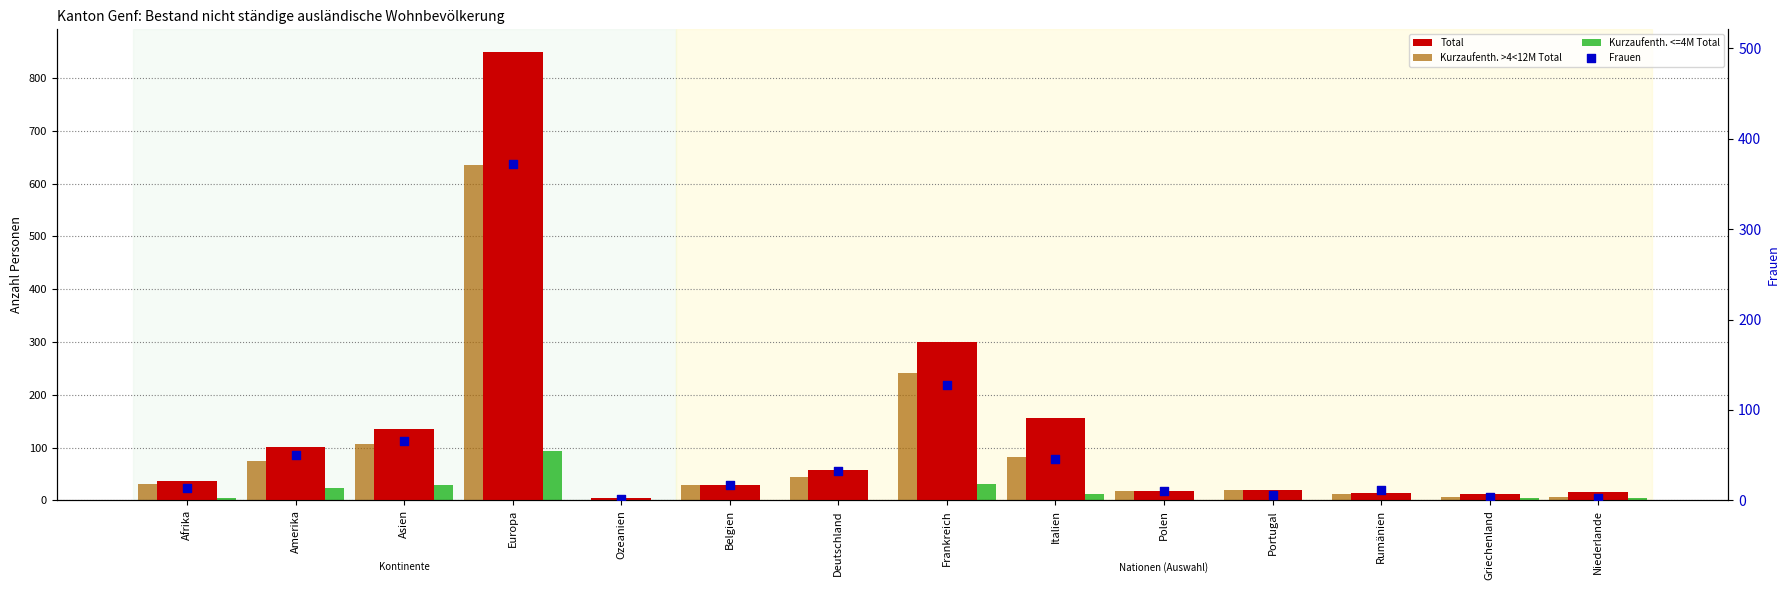

Which series has the largest Y range (max minus min)?

Total